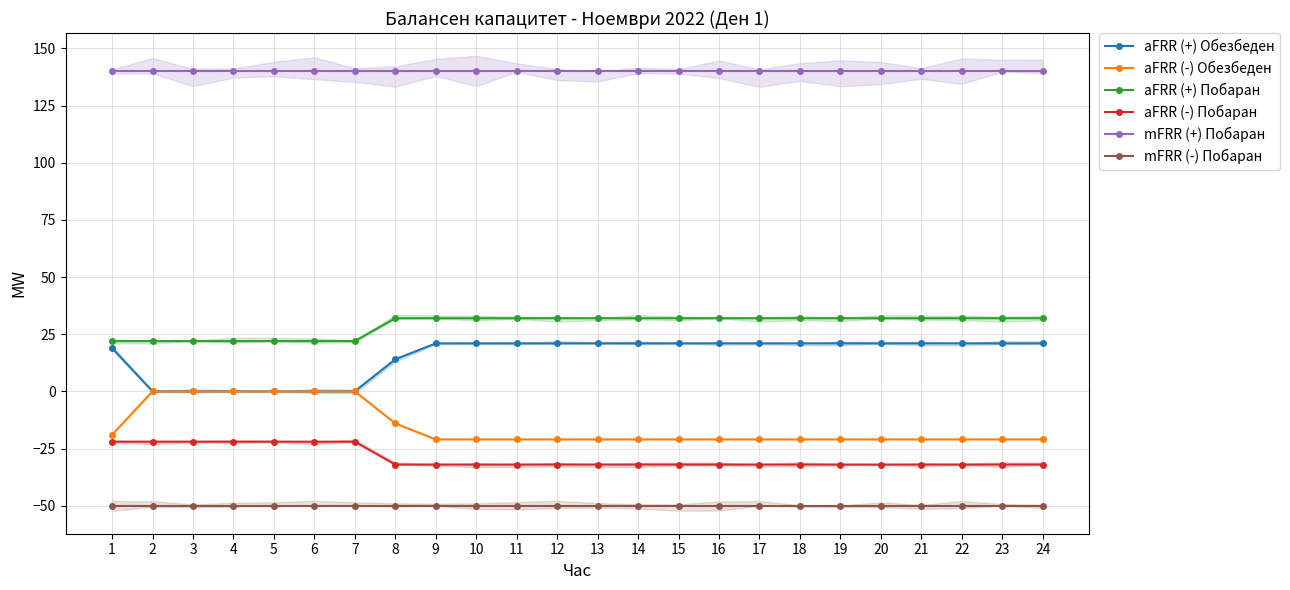

At which label does mFRR (+) Побаран reach its minimum?

1